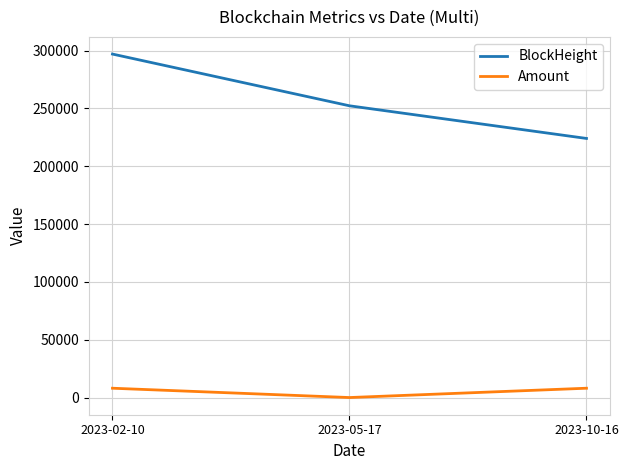

What is the maximum value shown in the chart?

296988.0